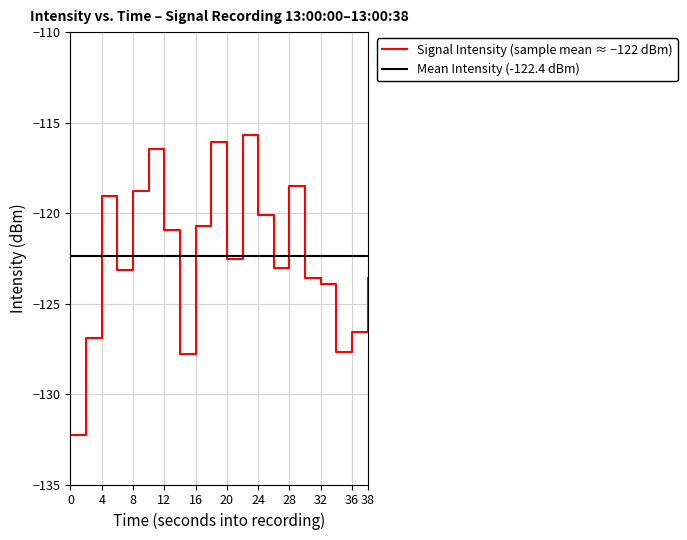

True or false: there are more than 2 points higher than both neighbors.

True